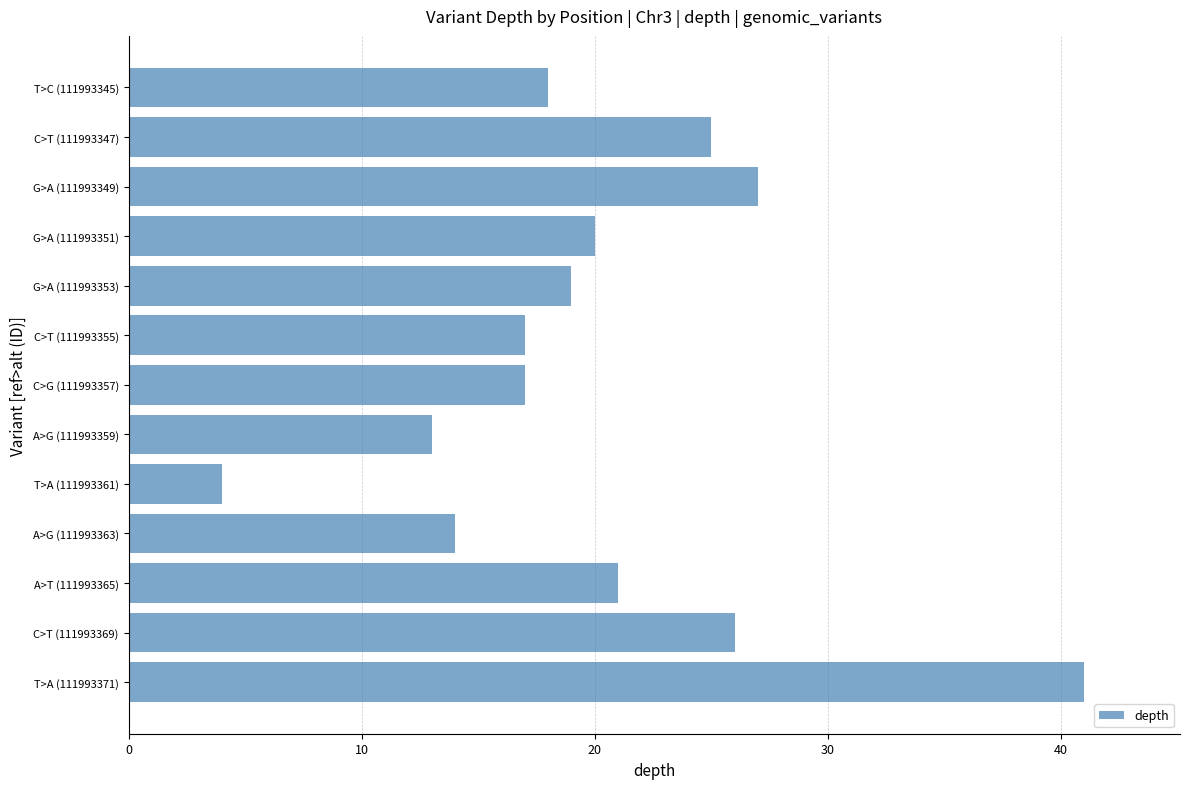

What is the maximum value shown in the chart?

41